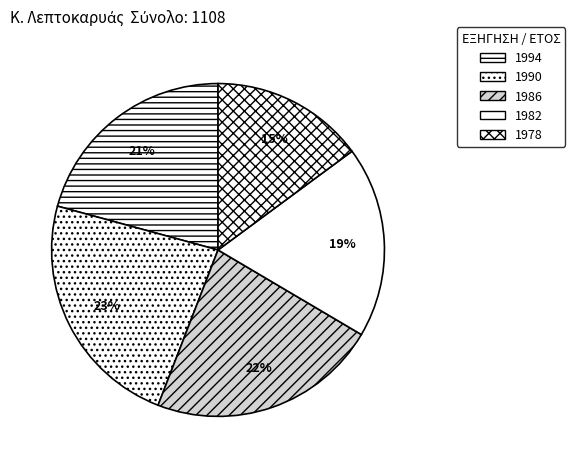

Combined, do 1982 and 1990 account for over 50%?

No